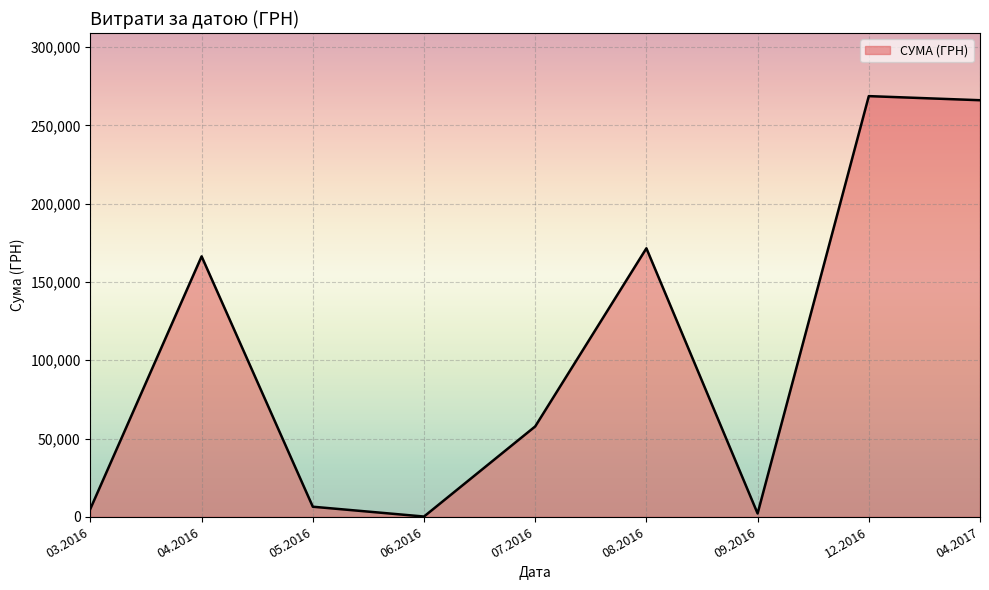

What is the difference between the maximum and minimum values?

268602.0